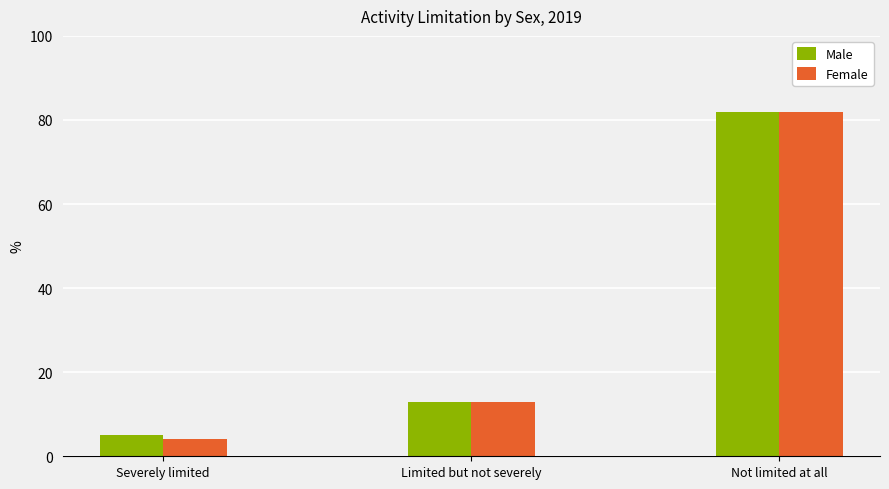

Is it true that Female equals 3 at Limited but not severely?

False